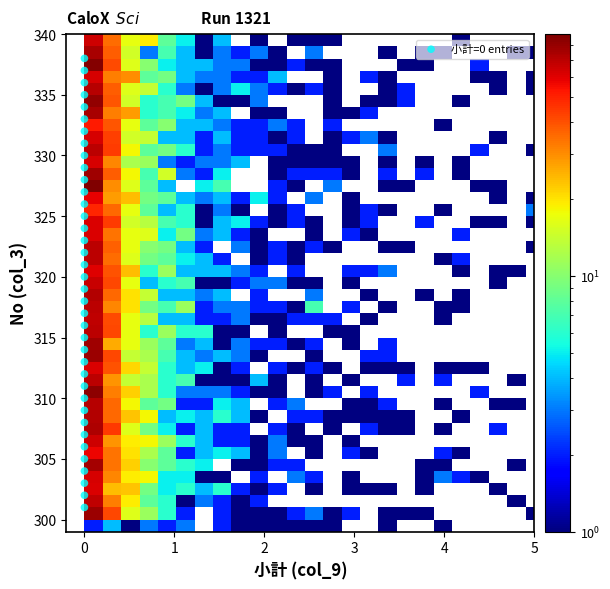

What is the range of Y values (max minus min)?

37